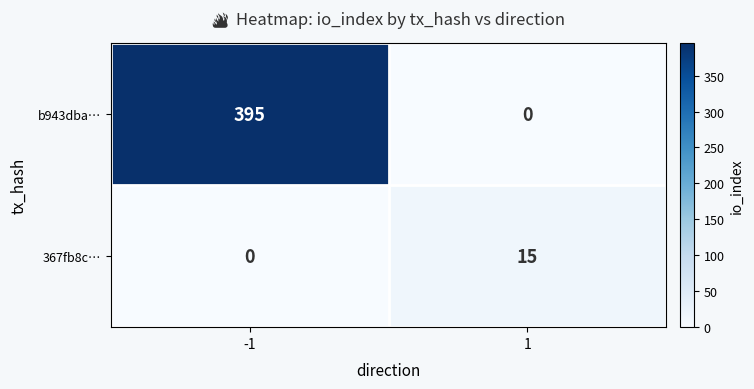

Reading left to right, what are all the values shown in this chart?

b943dba…: -1=395	1=0
367fb8c…: -1=0	1=15